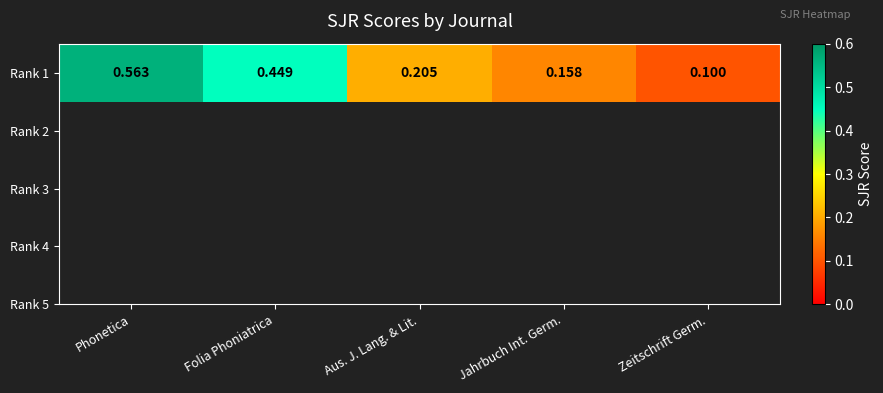

The chart shows a value of 0.2 at Aus. J. Lang. & Lit.. True or false?

True